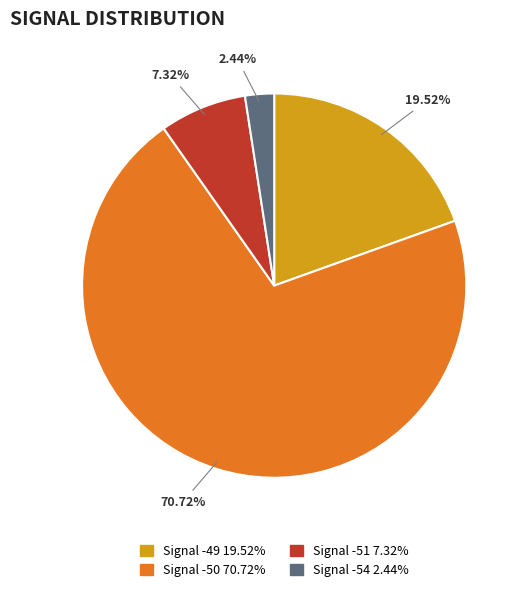

Is there any slice that represents more than half of the pie?

Yes